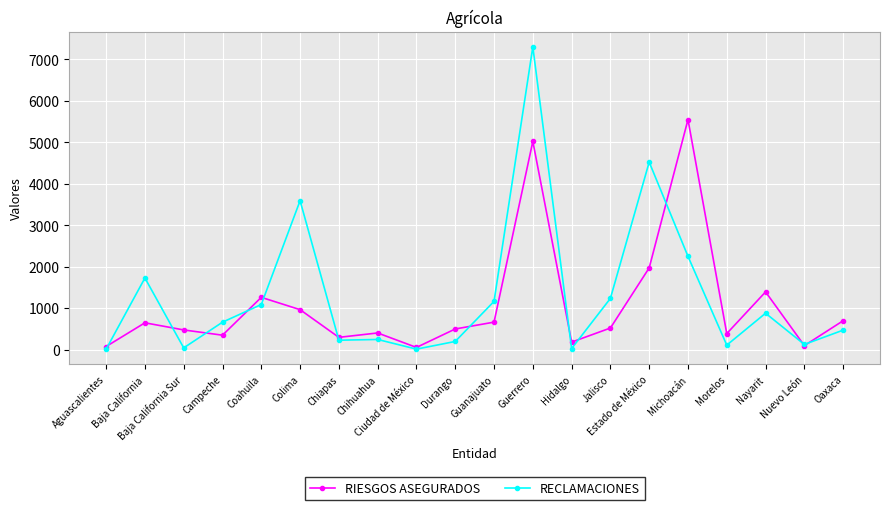

True or false: RIESGOS ASEGURADOS and RECLAMACIONES cross at least once.

True